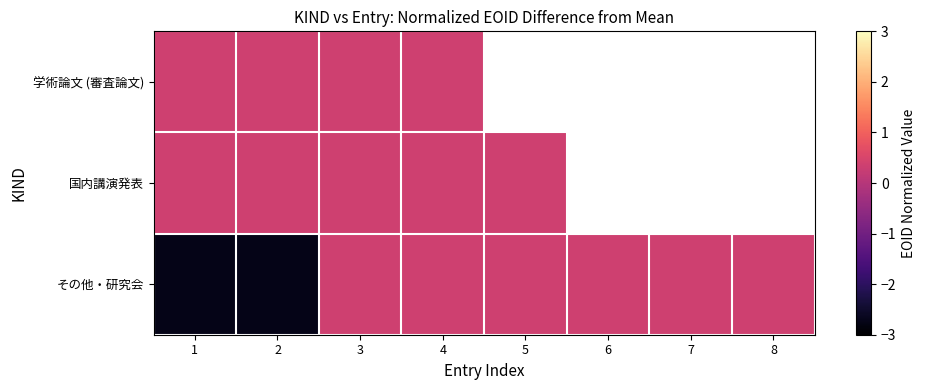

Which series has the largest total across all categories?

その他・研究会